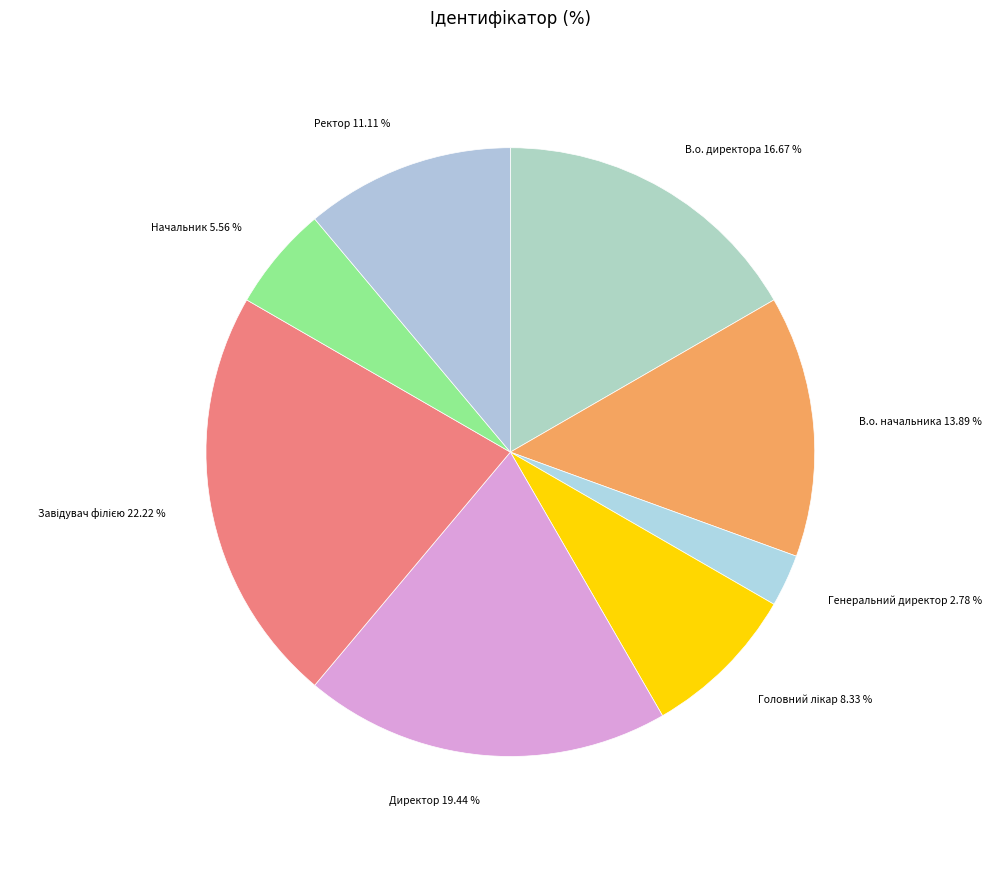

Does Начальник represent more than half of the total?

No